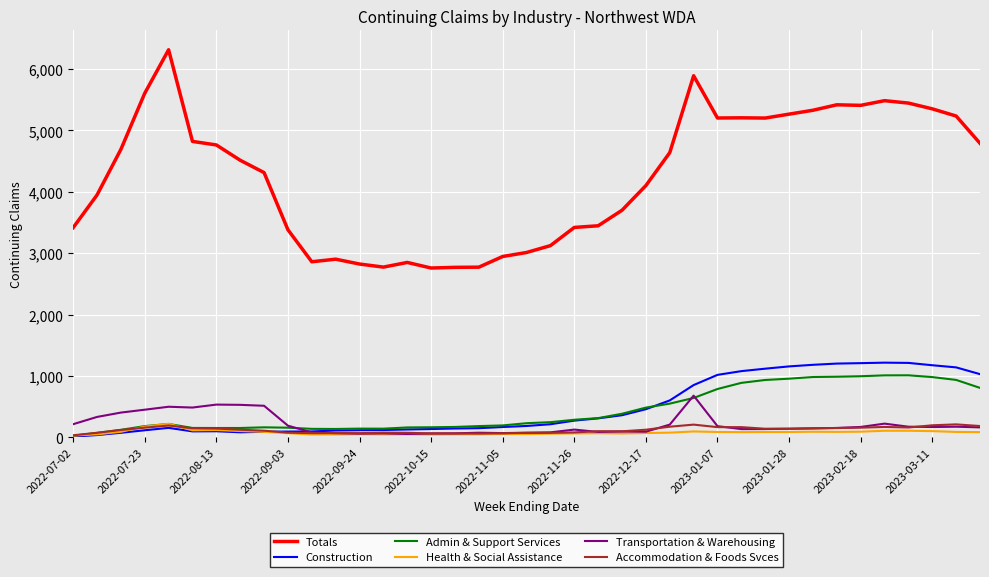

True or false: Accommodation & Foods Svces and Totals intersect in this chart.

False